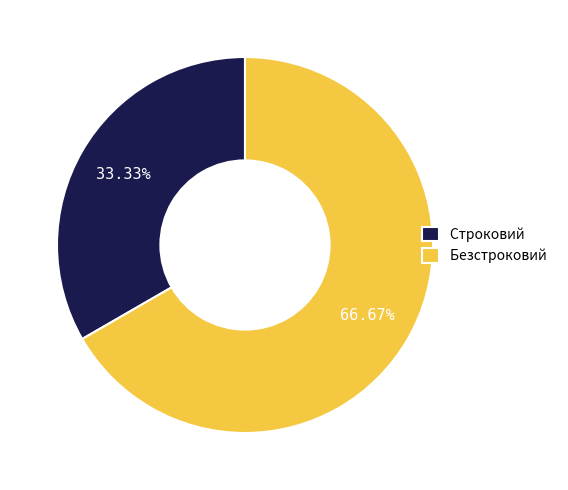

How much of the chart is everything except Безстроковий?

33.3%